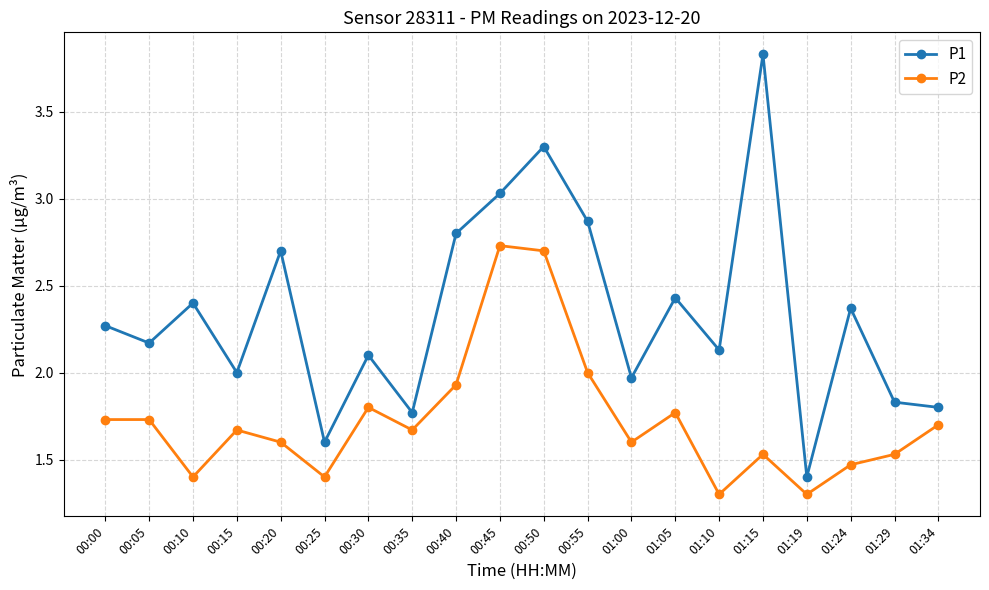

Which series changed the most between 00:30 and 00:50?

P1